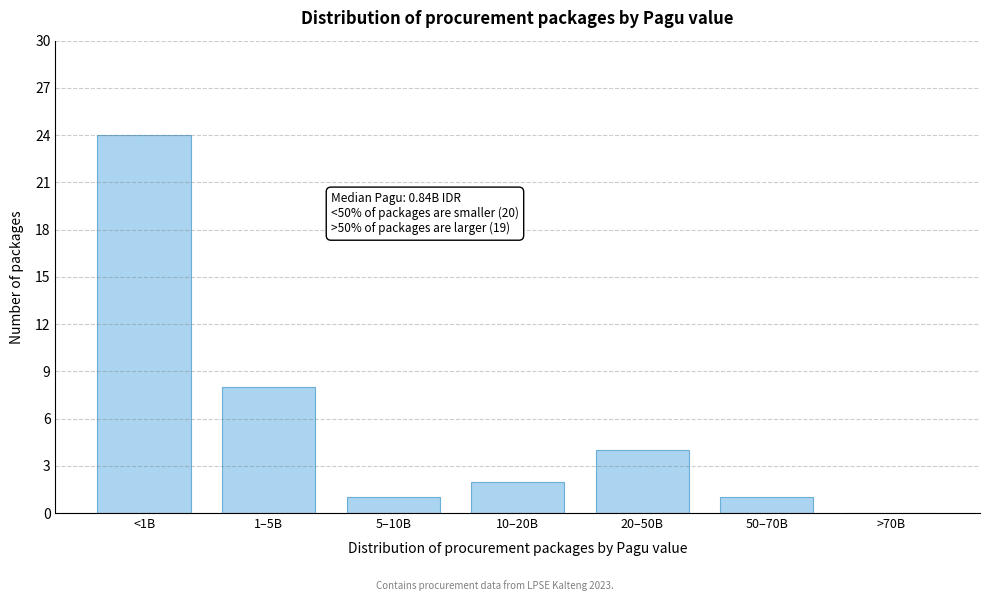

Reading right to left, what are all the values shown in this chart?

>70B=0	50–70B=1	20–50B=4	10–20B=2	5–10B=1	1–5B=8	<1B=24